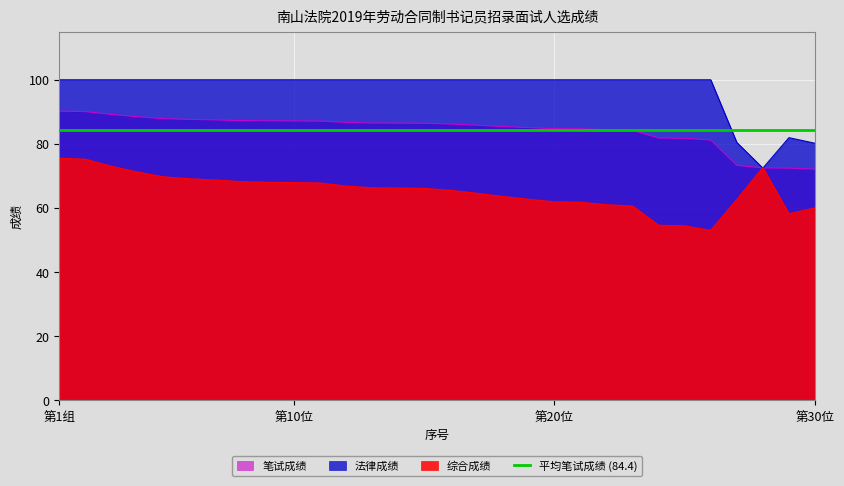

True or false: 笔试成绩 has more than 0 interior local peaks.

False